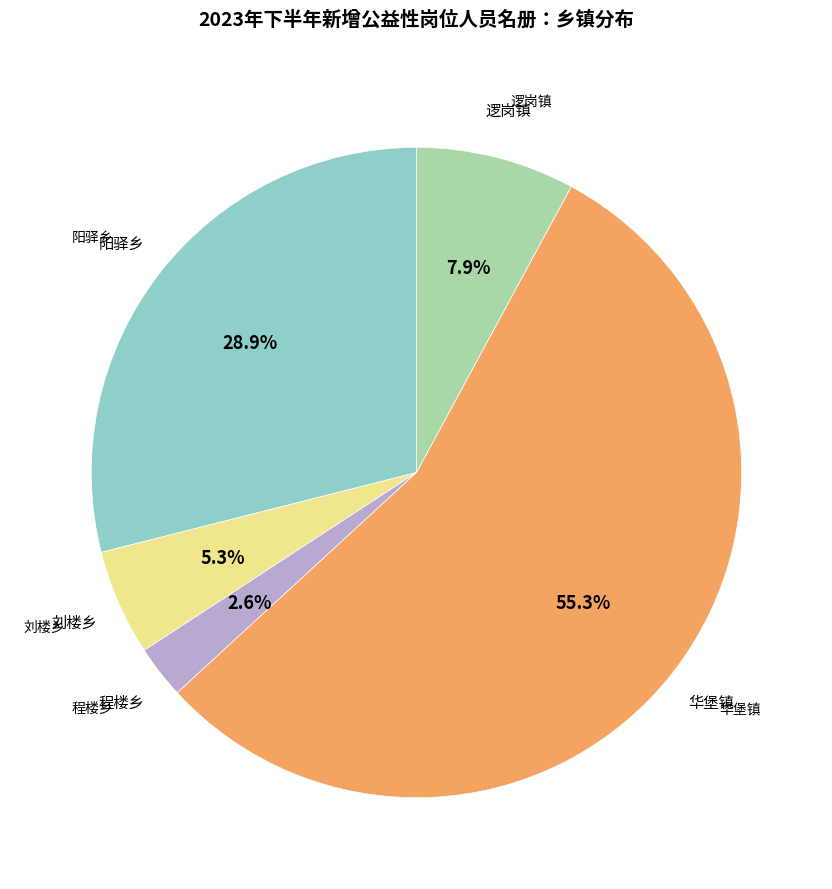

How many segments does this pie chart have?

5